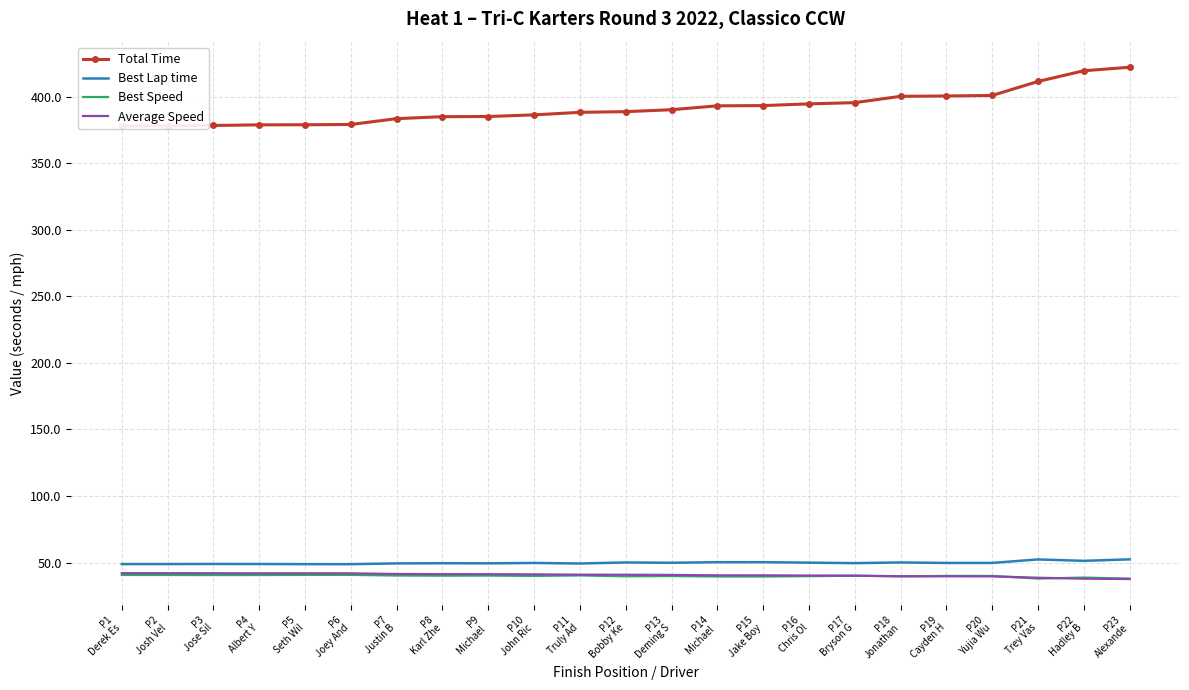

Rank the series at P17
Bryson G from highest to lowest value.

Total Time, Best Lap time, Average Speed, Best Speed